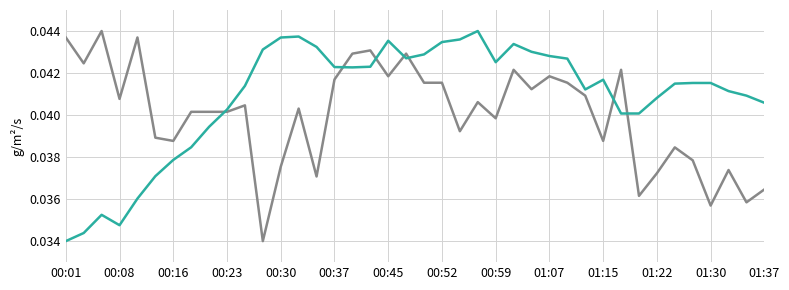

How many lines are shown in the chart?

2